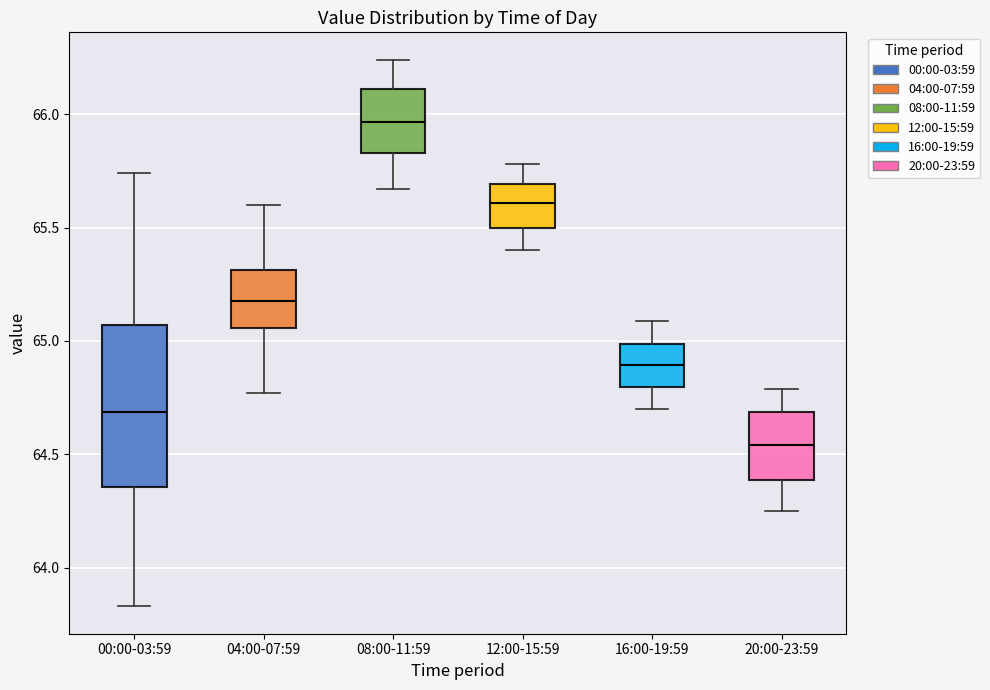

Reading left to right, transcribe this box plot: for each box, give where its median line is, the range the box spans, and where its two whiskers end, as read against the y-axis. The values are not printed on the chart, so give them approximately, as read against the axis.

00:00-03:59: median 64.70, box 64.35 to 65.05, whiskers 63.85 to 65.75
04:00-07:59: median 65.20, box 65.05 to 65.30, whiskers 64.75 to 65.60
08:00-11:59: median 65.95, box 65.85 to 66.10, whiskers 65.65 to 66.25
12:00-15:59: median 65.60, box 65.50 to 65.70, whiskers 65.40 to 65.80
16:00-19:59: median 64.90, box 64.80 to 65.00, whiskers 64.70 to 65.10
20:00-23:59: median 64.55, box 64.40 to 64.70, whiskers 64.25 to 64.80